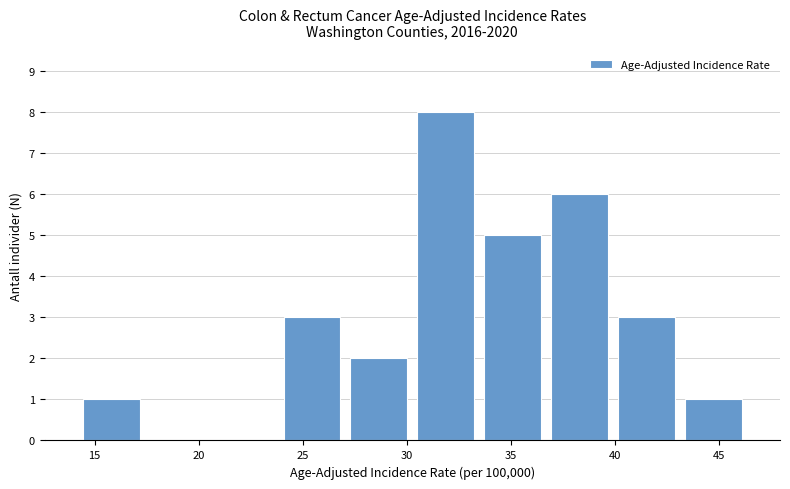

Over which range of the x-axis is the bar tallest?

30.5 to 33.5